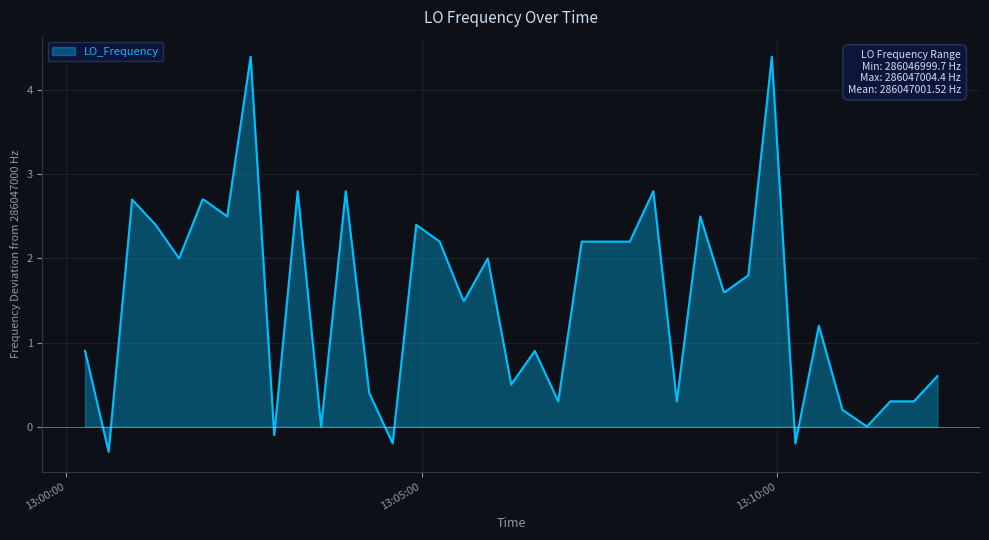

What is the smallest value displayed?

-0.3